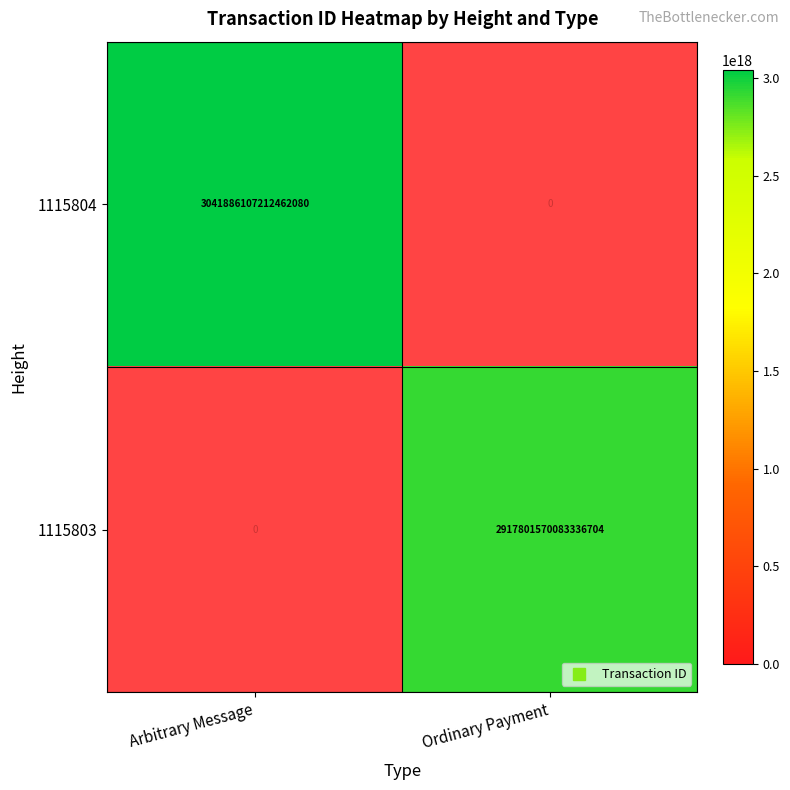

Count the number of data series in this chart.

2